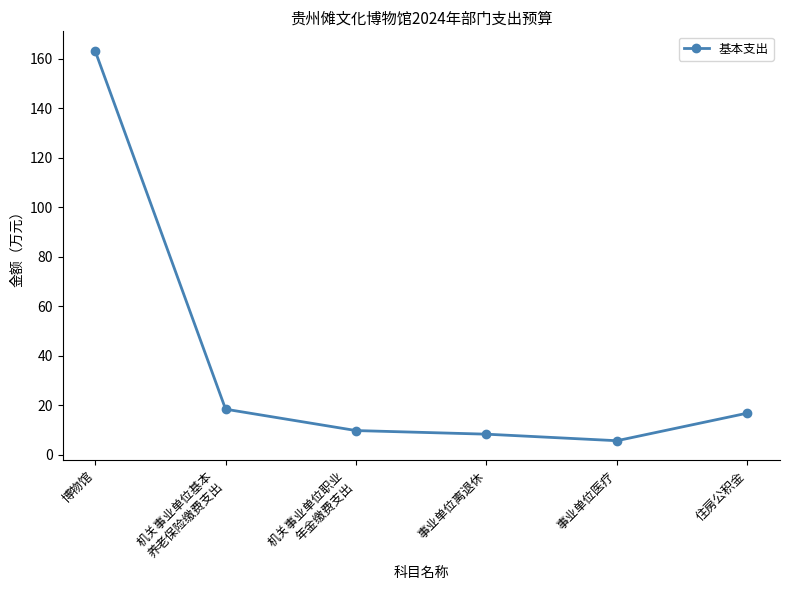

What is the minimum value shown in the chart?

5.6